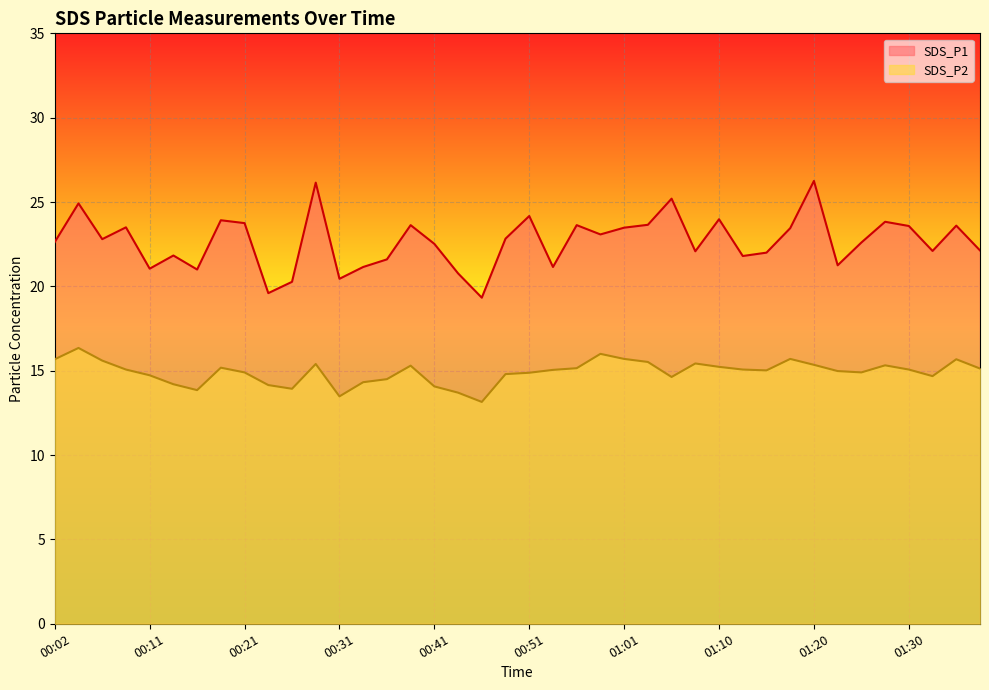

Read the SDS_P1 line value at 38.

23.6